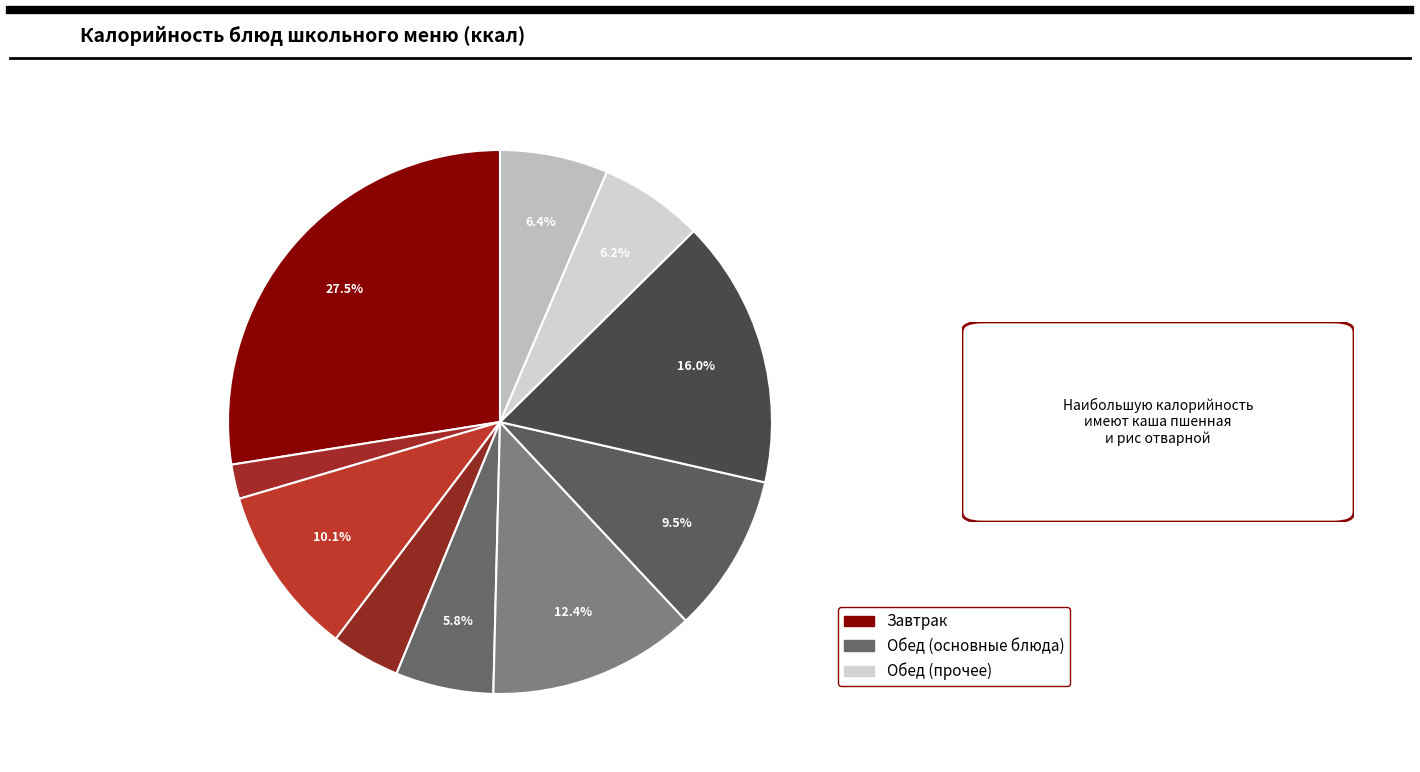

Count the number of slices in the pie.

10